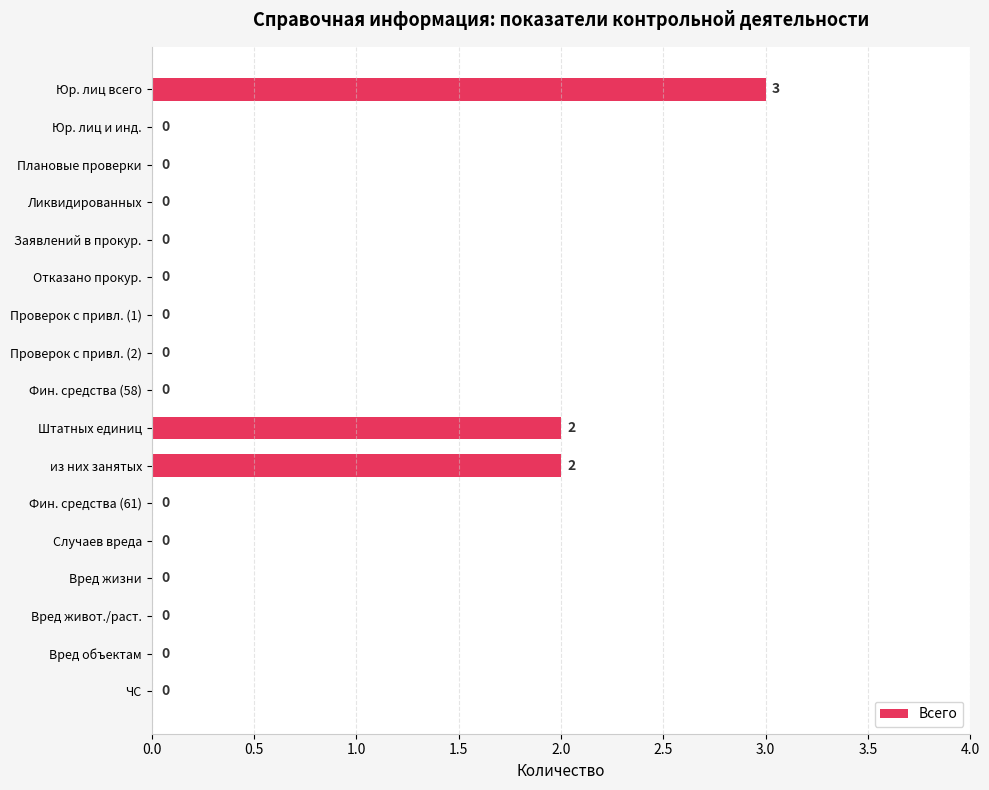

What is the greatest value displayed?

3